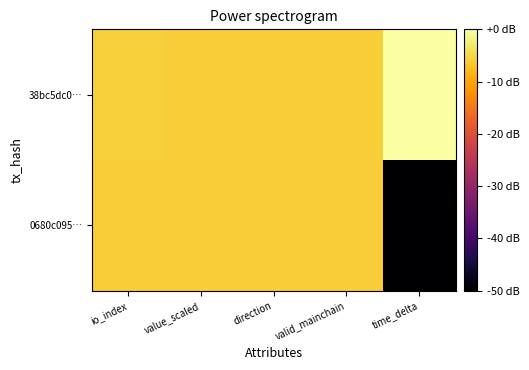

Count the number of categories in the chart.

5